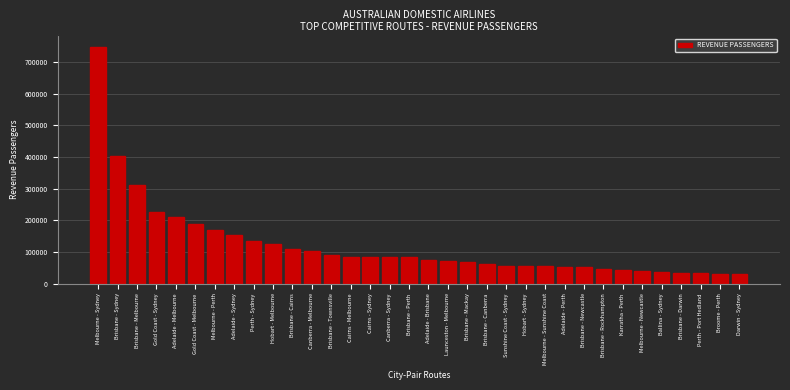

Read the value at Brisbane - Canberra.

60656